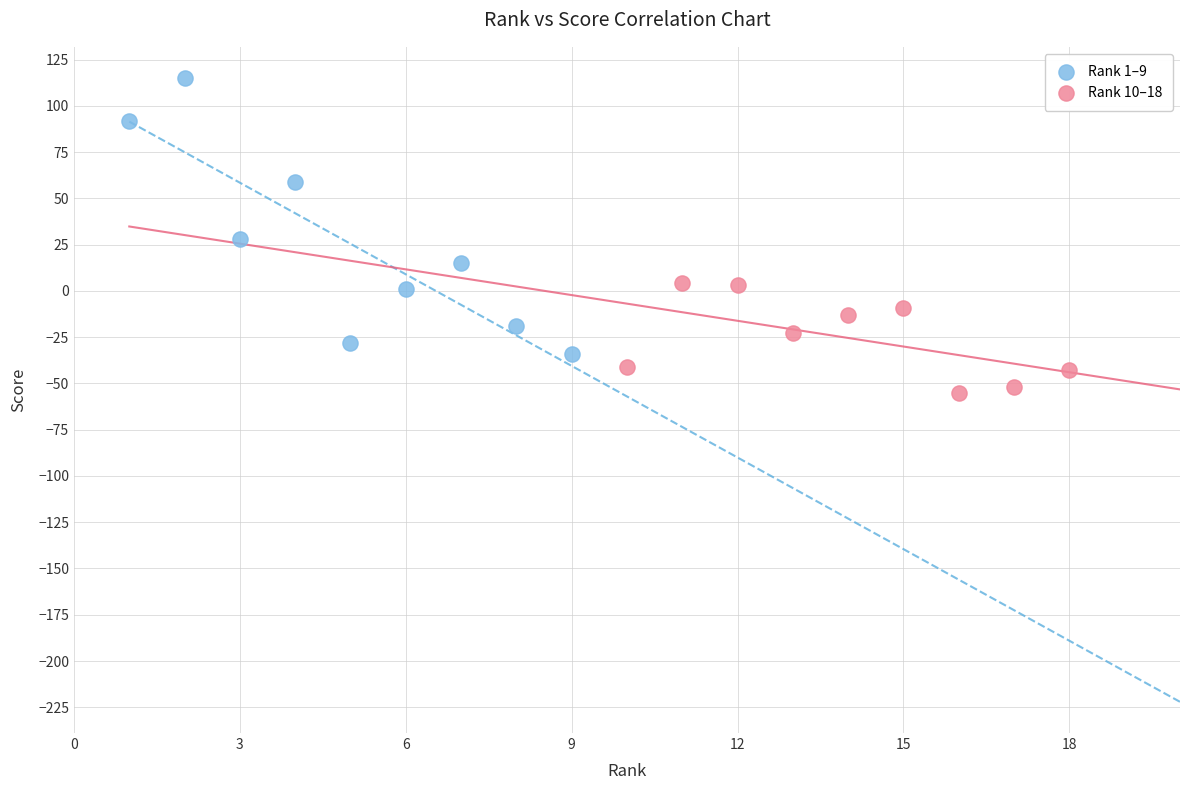

Which series has the widest spread of Y values?

Rank 1–9